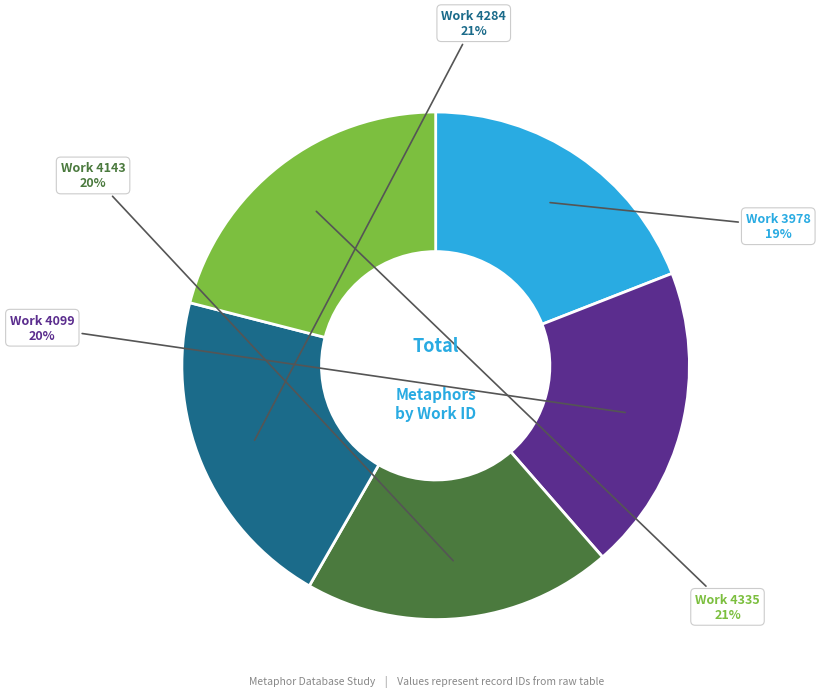

Is there any slice that represents more than half of the pie?

No